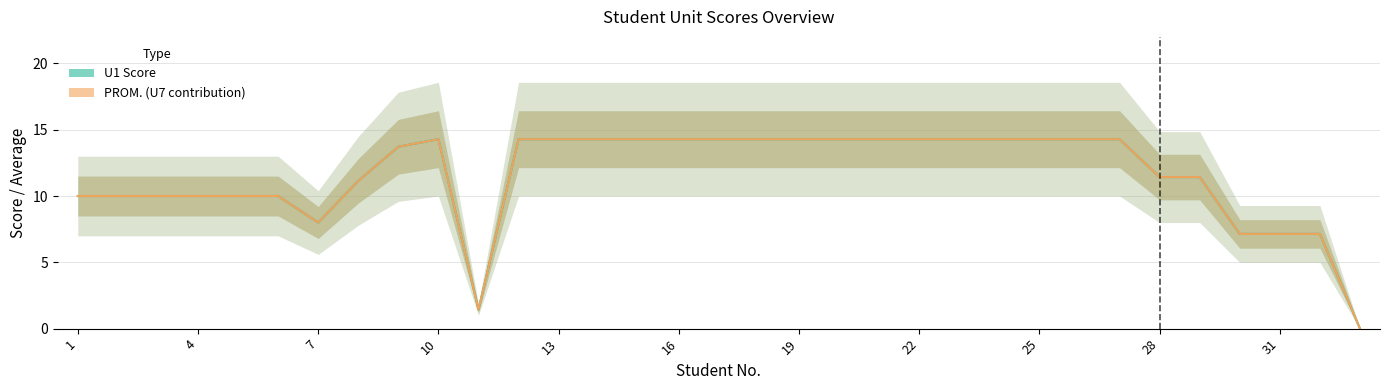

Is it true that U1 Score equals 22.8 at 23?

False